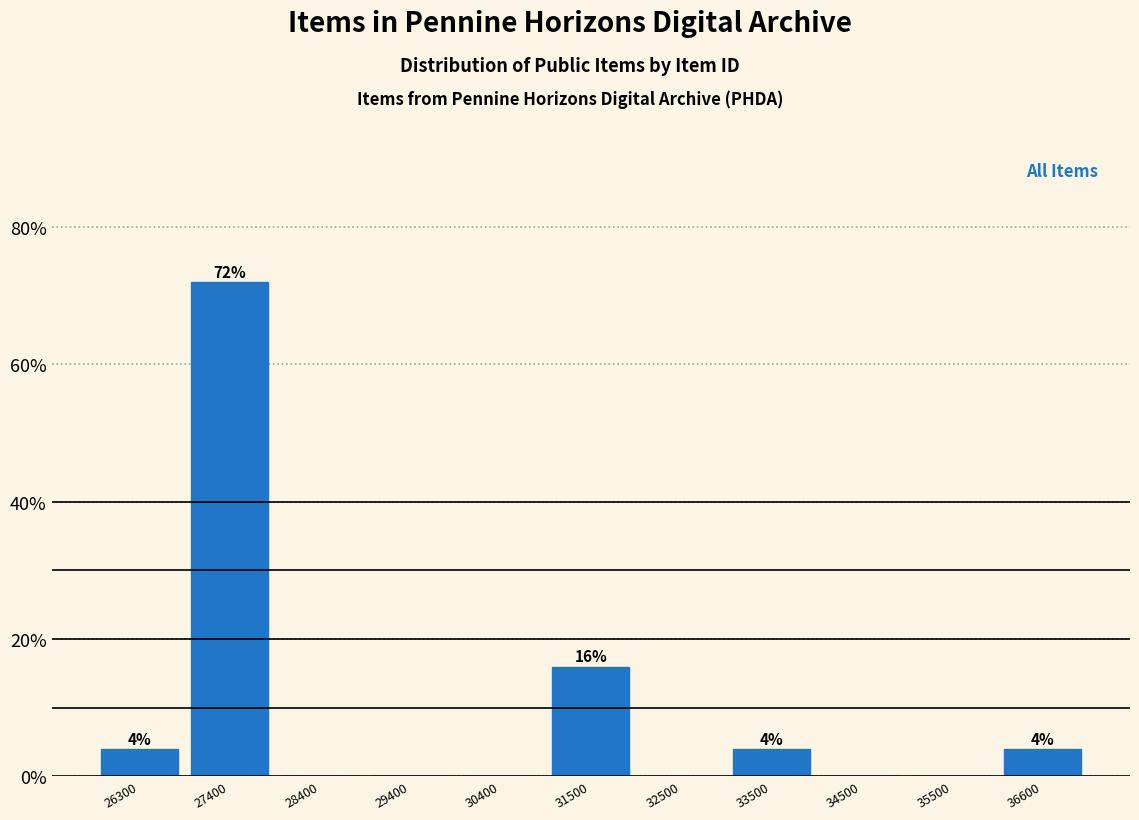

Reading right to left, extract all data points from this chart.

36600=4	35500=0	34500=0	33500=4	32500=0	31500=16	30400=0	29400=0	28400=0	27400=72	26300=4